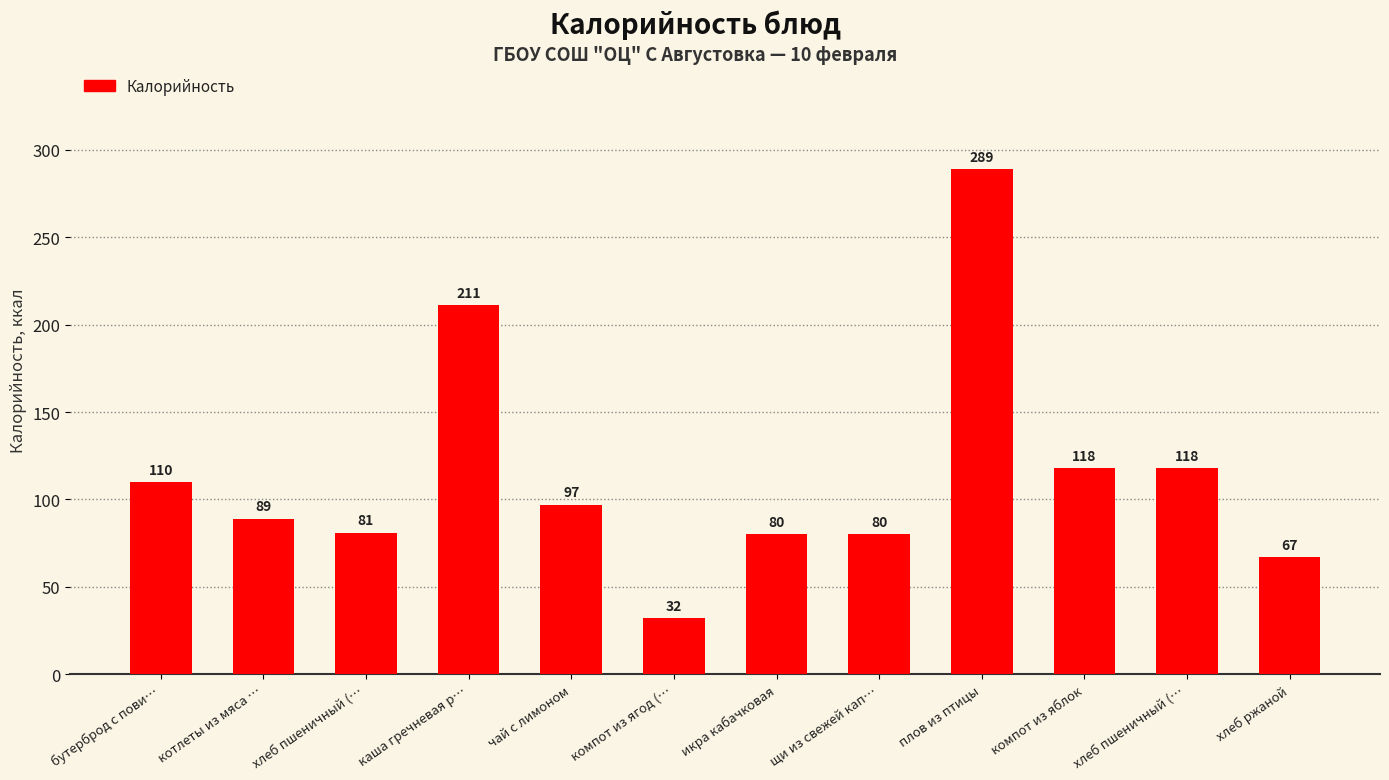

Count the number of categories in the chart.

12